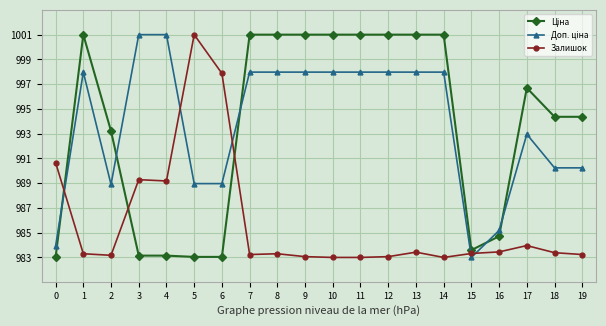

What is the value of the Залишок point at the 3rd from the left?

983.2